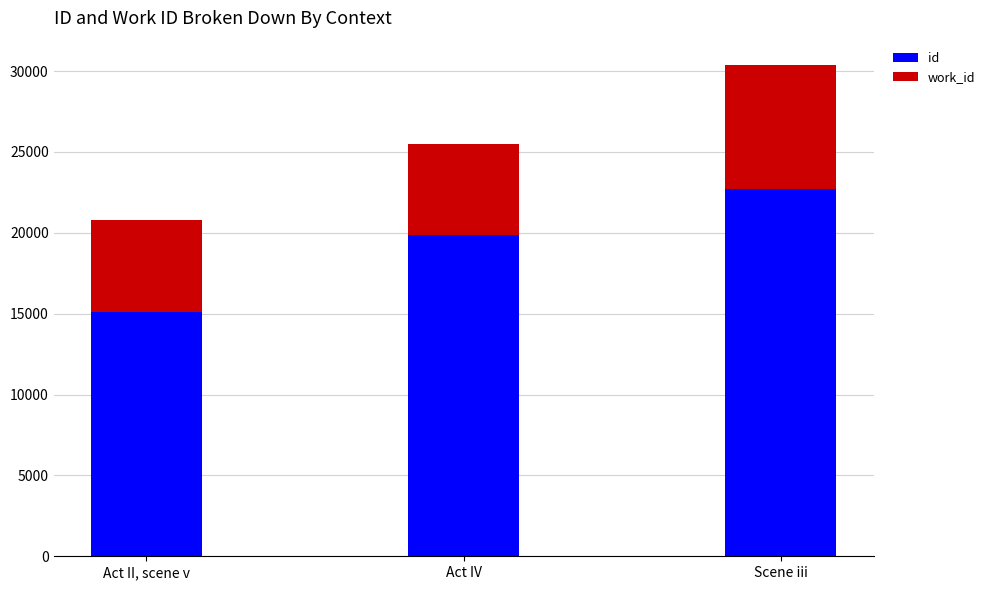

What is the total value across all series at Act II, scene v?

20785